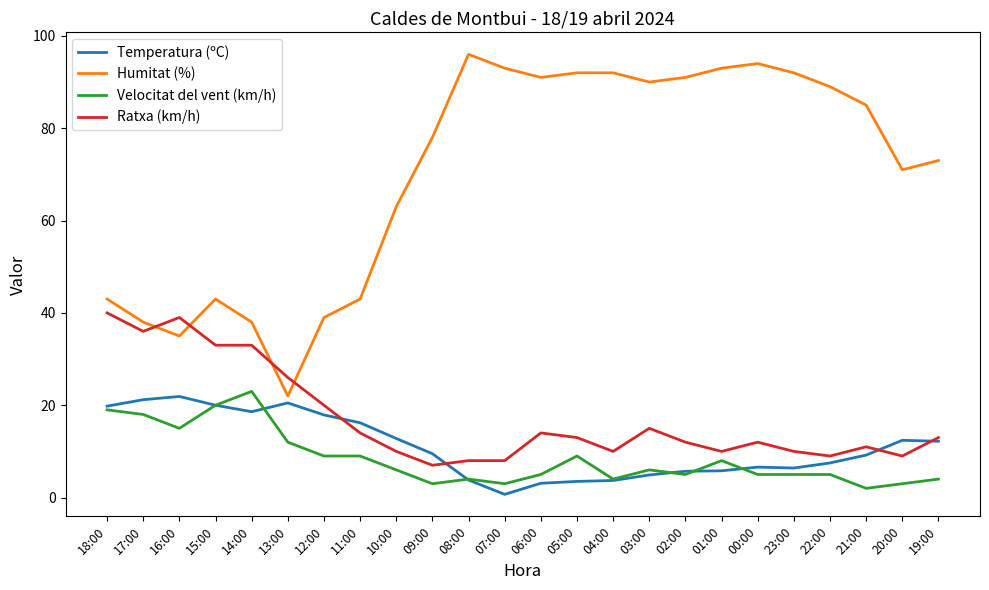

The Ratxa (km/h) series shows 20.0 at 03:00. True or false?

False